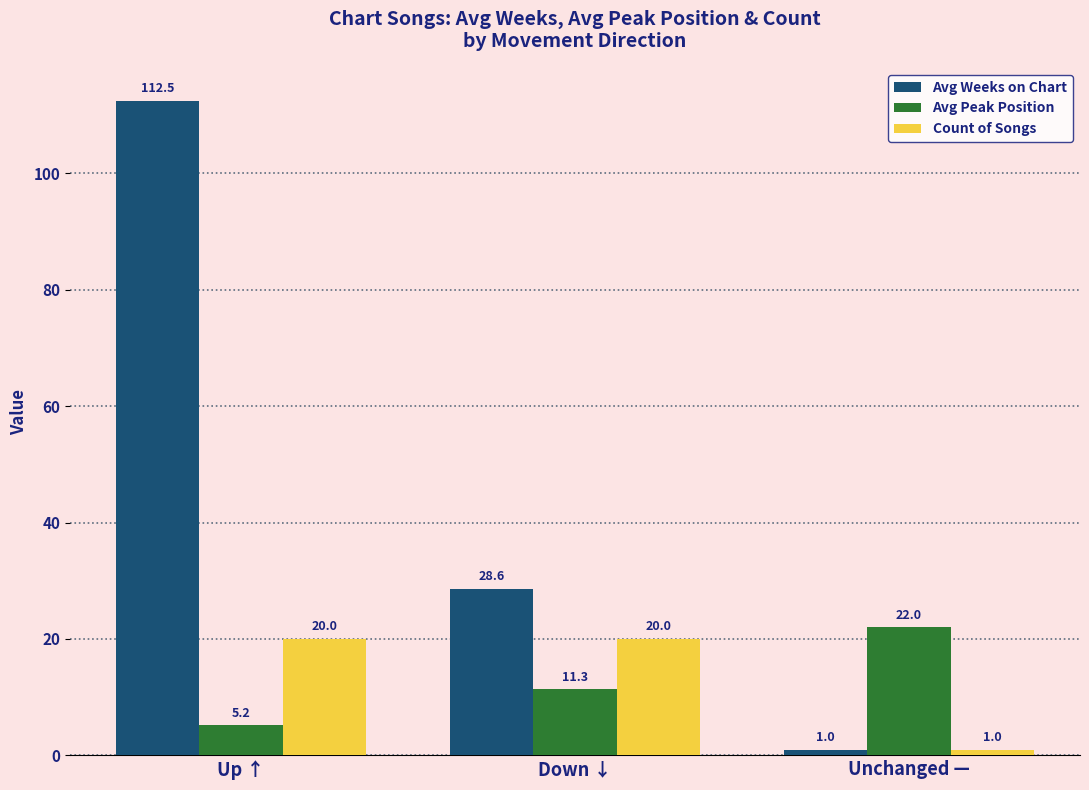

What is the lowest value of the Avg Peak Position series?

5.2